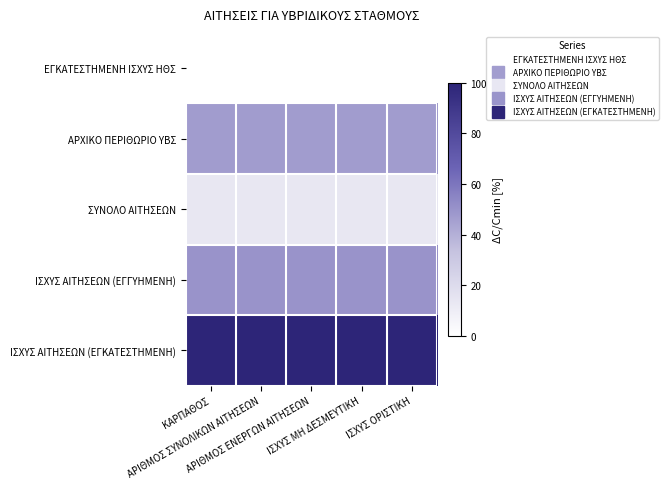

Reading left to right, list all the values displayed in this chart.

ΕΓΚΑΤΕΣΤΗΜΕΝΗ ΙΣΧΥΣ ΗΘΣ: ΚΑΡΠΑΘΟΣ=0.0	ΑΡΙΘΜΟΣ ΣΥΝΟΛΙΚΩΝ ΑΙΤΗΣΕΩΝ=0.0	ΑΡΙΘΜΟΣ ΕΝΕΡΓΩΝ ΑΙΤΗΣΕΩΝ=0.0	ΙΣΧΥΣ ΜΗ ΔΕΣΜΕΥΤΙΚΗ=0.0	ΙΣΧΥΣ ΟΡΙΣΤΙΚΗ=0.0
ΑΡΧΙΚΟ ΠΕΡΙΘΩΡΙΟ ΥΒΣ: ΚΑΡΠΑΘΟΣ=46.7	ΑΡΙΘΜΟΣ ΣΥΝΟΛΙΚΩΝ ΑΙΤΗΣΕΩΝ=46.7	ΑΡΙΘΜΟΣ ΕΝΕΡΓΩΝ ΑΙΤΗΣΕΩΝ=46.7	ΙΣΧΥΣ ΜΗ ΔΕΣΜΕΥΤΙΚΗ=46.7	ΙΣΧΥΣ ΟΡΙΣΤΙΚΗ=46.7
ΣΥΝΟΛΟ ΑΙΤΗΣΕΩΝ: ΚΑΡΠΑΘΟΣ=13.3	ΑΡΙΘΜΟΣ ΣΥΝΟΛΙΚΩΝ ΑΙΤΗΣΕΩΝ=13.3	ΑΡΙΘΜΟΣ ΕΝΕΡΓΩΝ ΑΙΤΗΣΕΩΝ=13.3	ΙΣΧΥΣ ΜΗ ΔΕΣΜΕΥΤΙΚΗ=13.3	ΙΣΧΥΣ ΟΡΙΣΤΙΚΗ=13.3
ΙΣΧΥΣ ΑΙΤΗΣΕΩΝ (ΕΓΓΥΗΜΕΝΗ): ΚΑΡΠΑΘΟΣ=50.0	ΑΡΙΘΜΟΣ ΣΥΝΟΛΙΚΩΝ ΑΙΤΗΣΕΩΝ=50.0	ΑΡΙΘΜΟΣ ΕΝΕΡΓΩΝ ΑΙΤΗΣΕΩΝ=50.0	ΙΣΧΥΣ ΜΗ ΔΕΣΜΕΥΤΙΚΗ=50.0	ΙΣΧΥΣ ΟΡΙΣΤΙΚΗ=50.0
ΙΣΧΥΣ ΑΙΤΗΣΕΩΝ (ΕΓΚΑΤΕΣΤΗΜΕΝΗ): ΚΑΡΠΑΘΟΣ=100.0	ΑΡΙΘΜΟΣ ΣΥΝΟΛΙΚΩΝ ΑΙΤΗΣΕΩΝ=100.0	ΑΡΙΘΜΟΣ ΕΝΕΡΓΩΝ ΑΙΤΗΣΕΩΝ=100.0	ΙΣΧΥΣ ΜΗ ΔΕΣΜΕΥΤΙΚΗ=100.0	ΙΣΧΥΣ ΟΡΙΣΤΙΚΗ=100.0